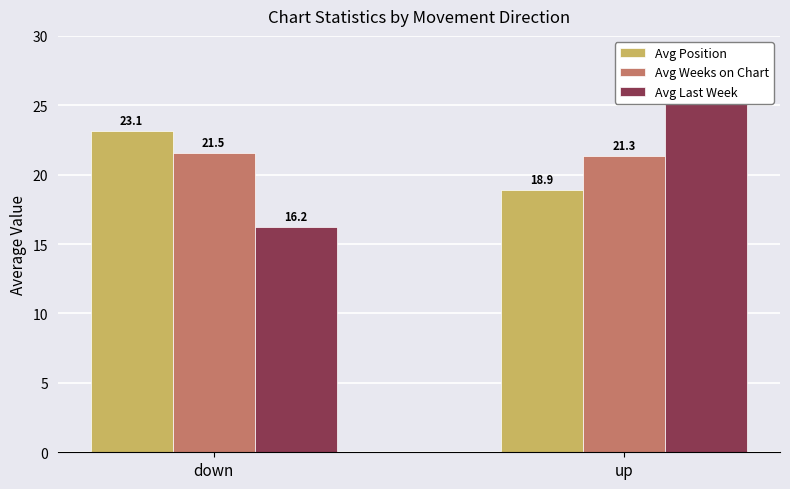

What is the maximum value for Avg Last Week?

25.7